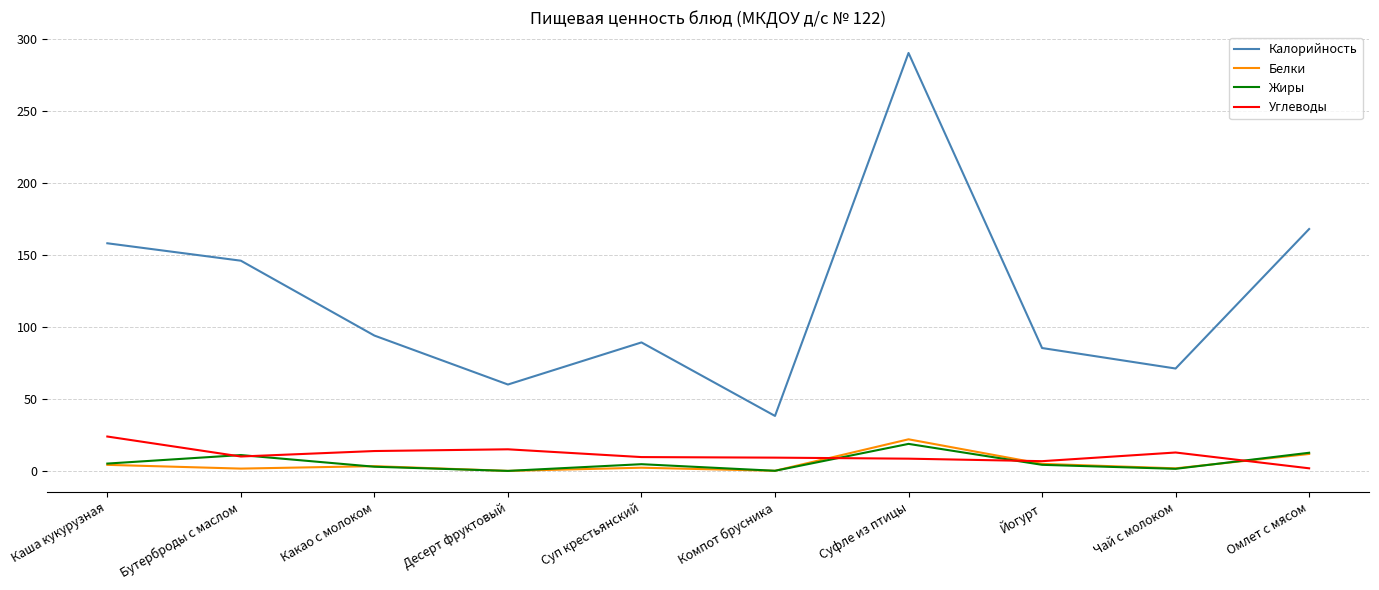

The value of Белки at Омлет с мясом is 11.8. True or false?

True